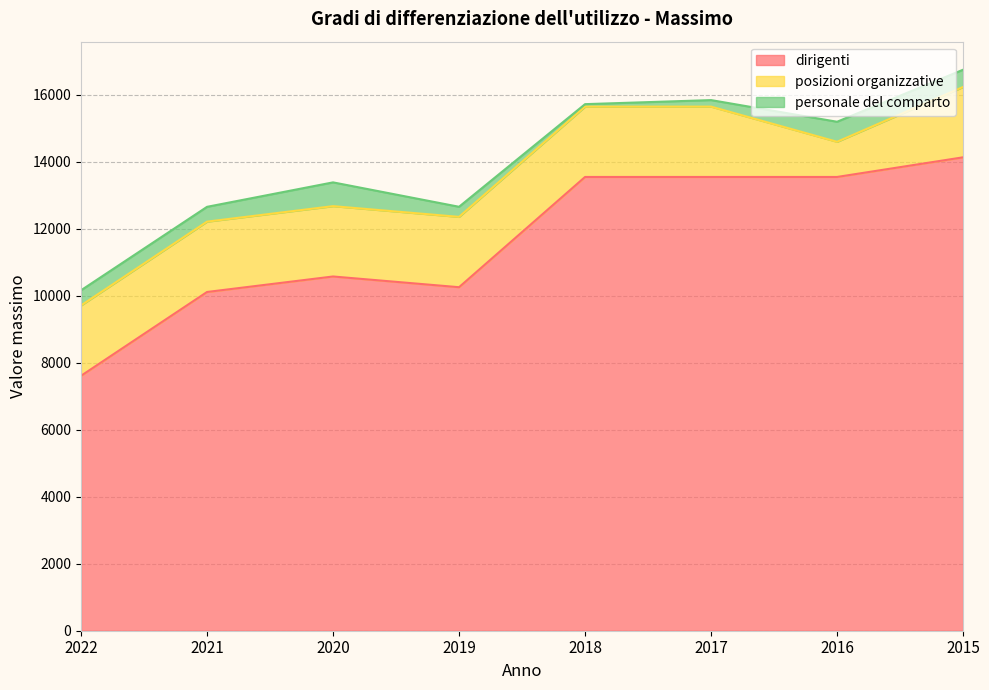

Reading left to right, transcribe all the data shown in this chart.

dirigenti: 2022=7610.9	2021=10113.4	2020=10575.9	2019=10255.8	2018=13547.2	2017=13547.2	2016=13547.3	2015=14133.7
posizioni organizzative: 2022=2100.0	2021=2100.0	2020=2100.0	2019=2100.0	2018=2100.0	2017=2100.0	2016=1050.0	2015=2100.0
personale del comparto: 2022=453.1	2021=442.2	2020=709.9	2019=301.4	2018=73.8	2017=194.9	2016=598.2	2015=515.4